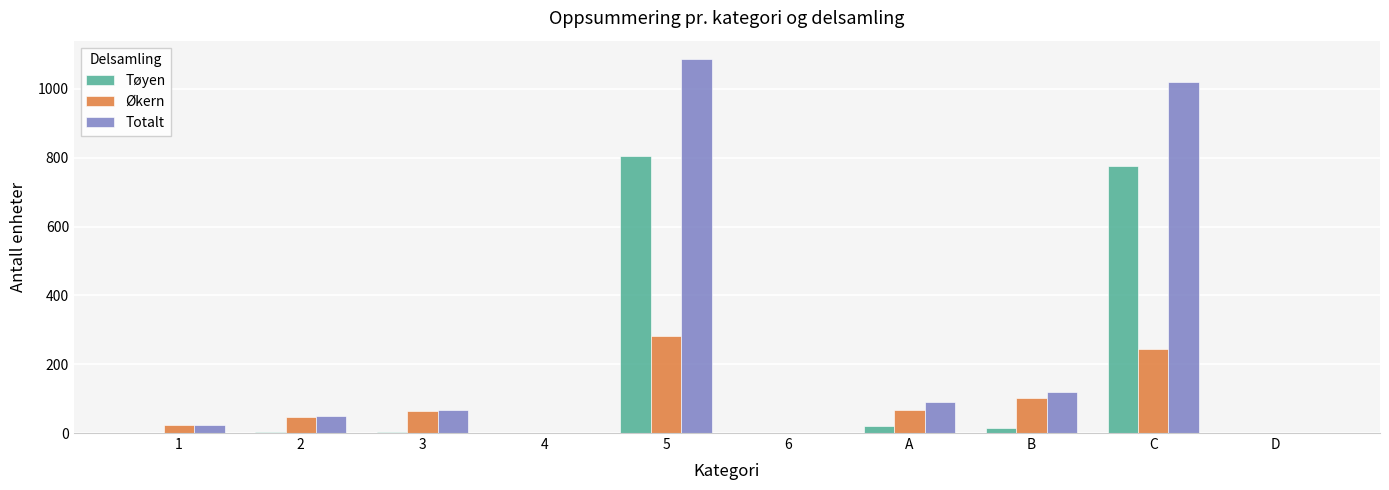

What is the difference between the Økern values at 5 and C?

38